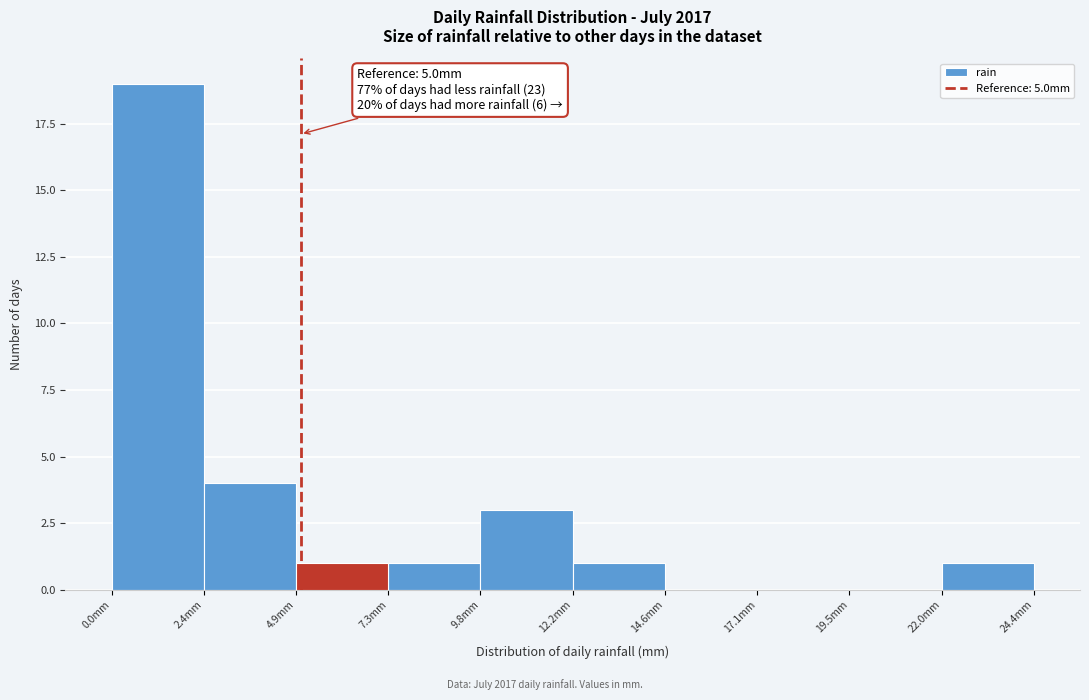

Over which range of the x-axis is the bar tallest?

0.0 to 2.5